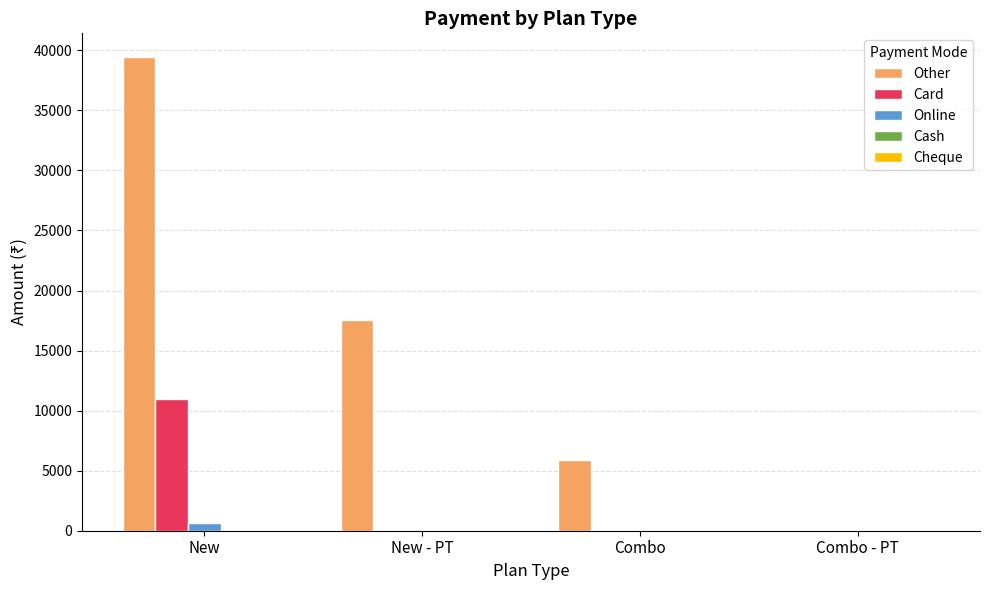

What is the total value across all series at New - PT?

17550